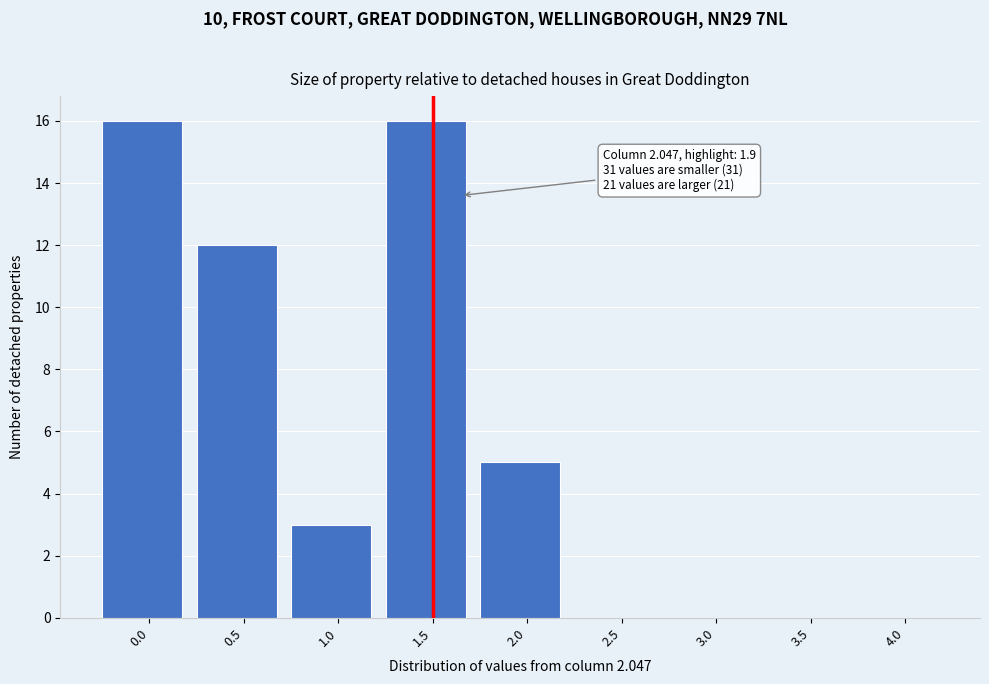

Reading right to left, what are all the values shown in this chart?

4.0=0	3.5=0	3.0=0	2.5=0	2.0=5	1.5=16	1.0=3	0.5=12	0.0=16